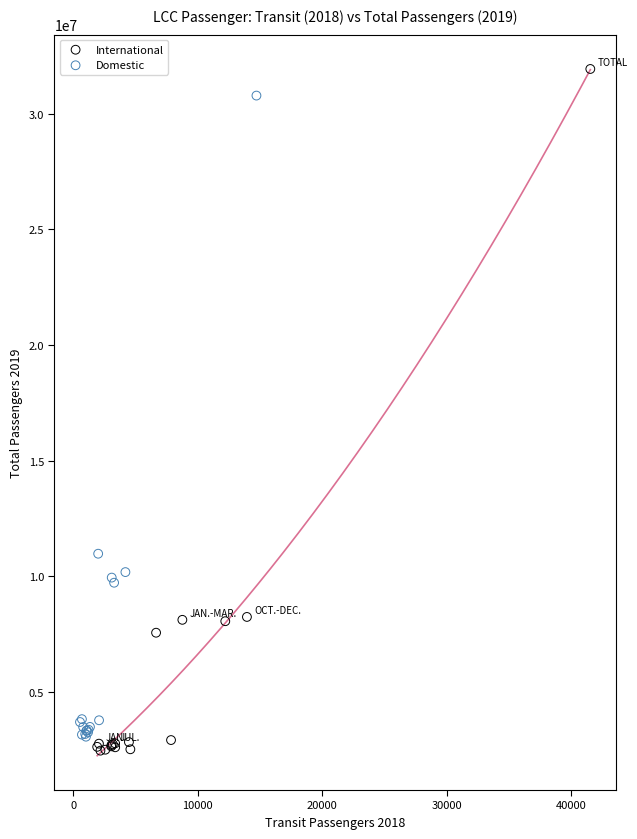

Which series has the largest Y range (max minus min)?

International